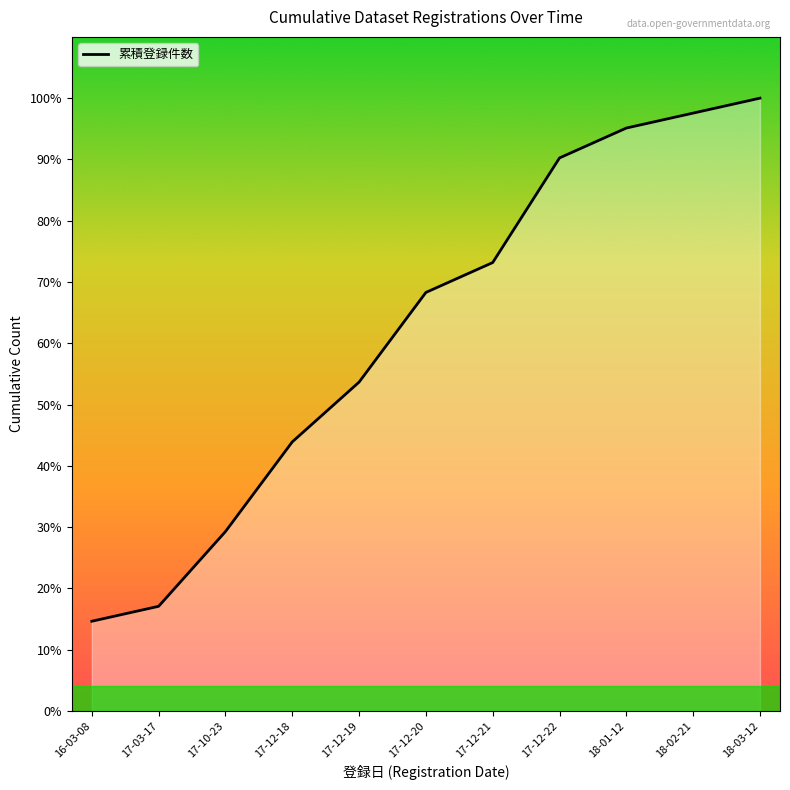

The chart shows a value of 32 at 17-12-19. True or false?

False